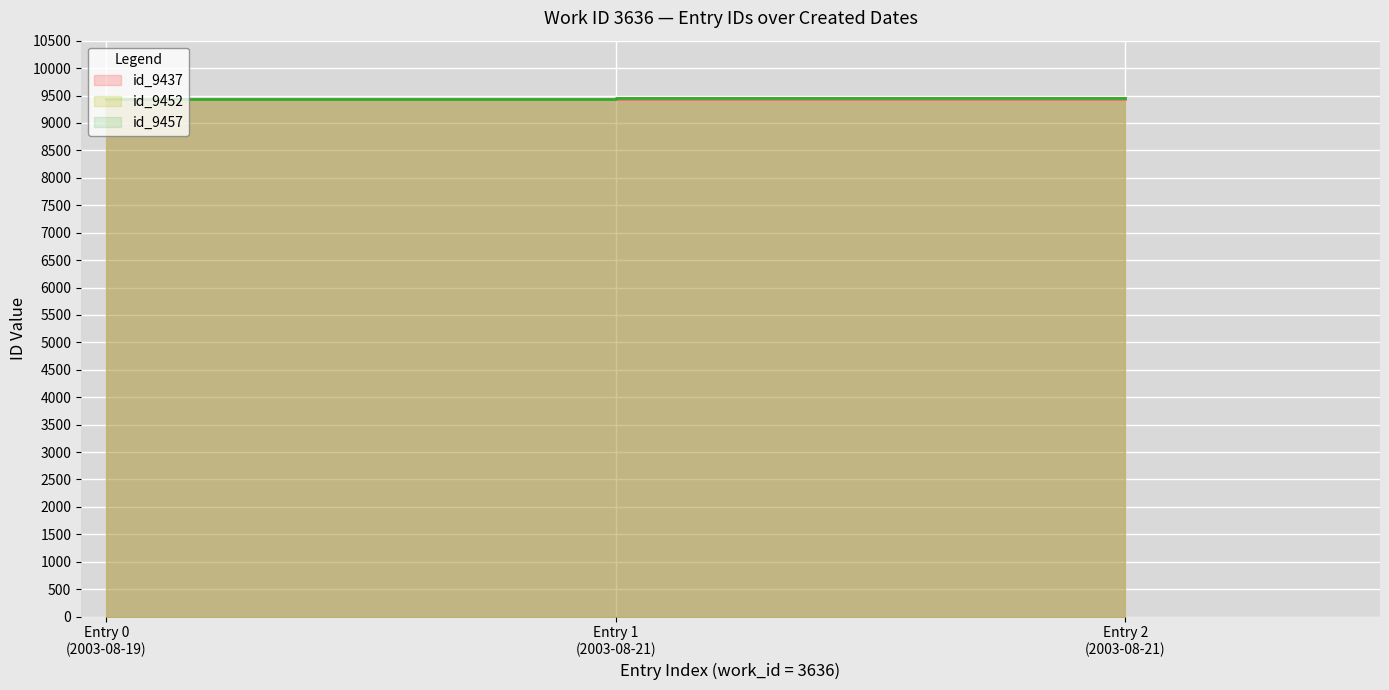

Between 2003-08-21 and 2003-08-21, which is larger?

2003-08-21